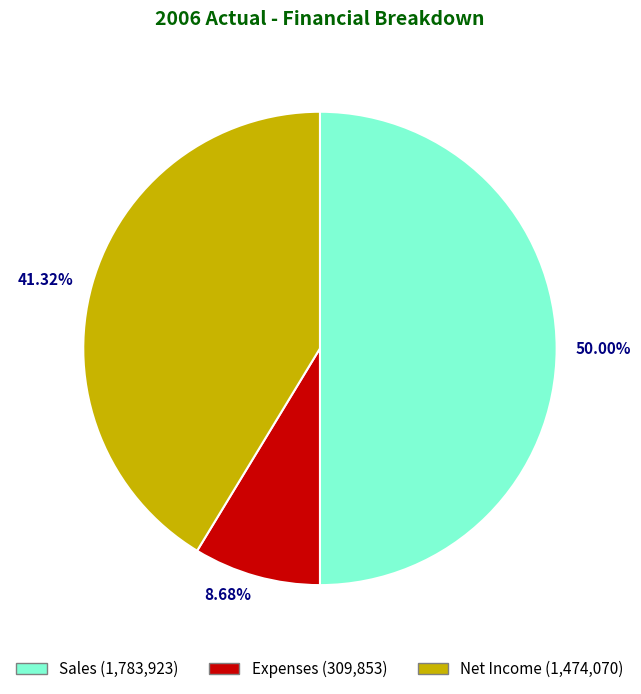

Which slice is the smallest?

Expenses